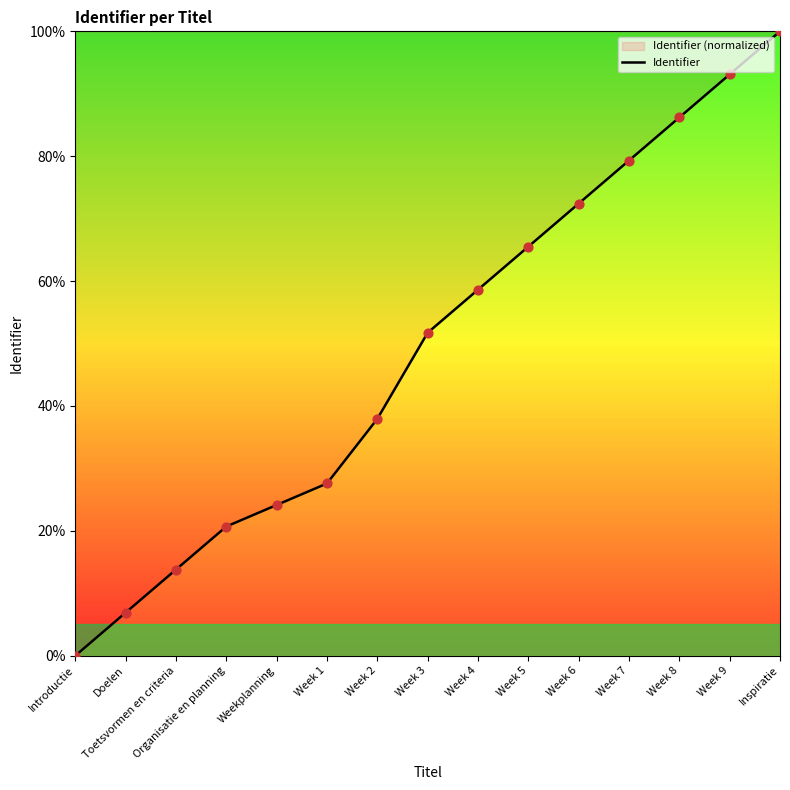

Approximately how many times larger is the value at Week 1 compared to Week 2?

0.7